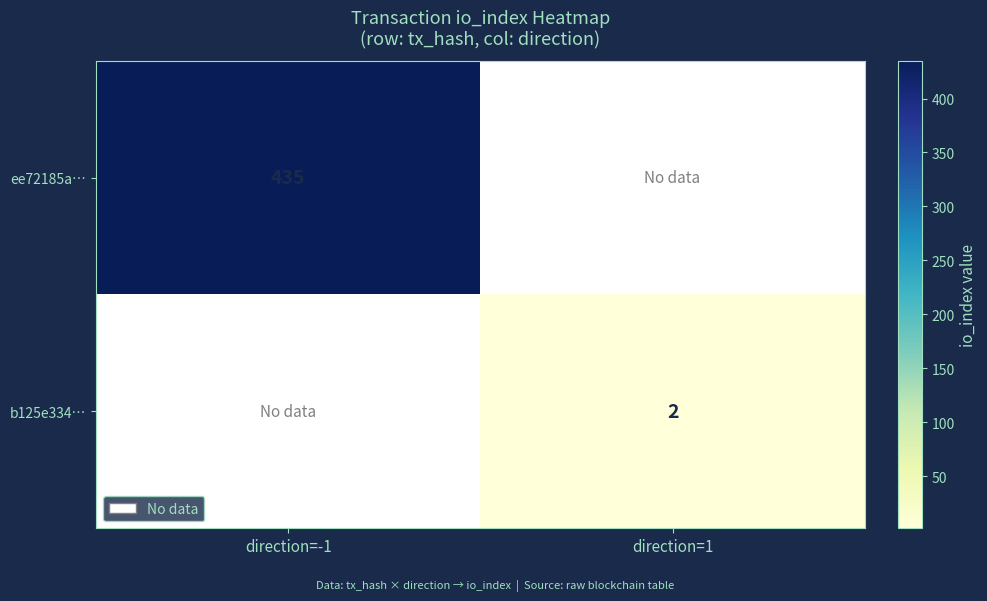

True or false: b125e334… has a value of 2 at direction=1.

True